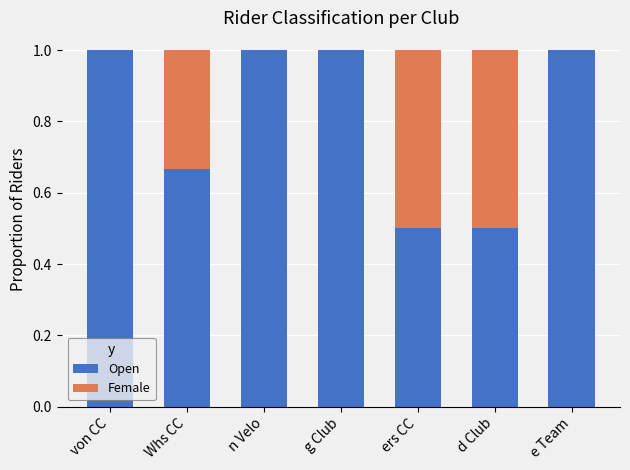

What is the total value across all series at ers CC?

1.0